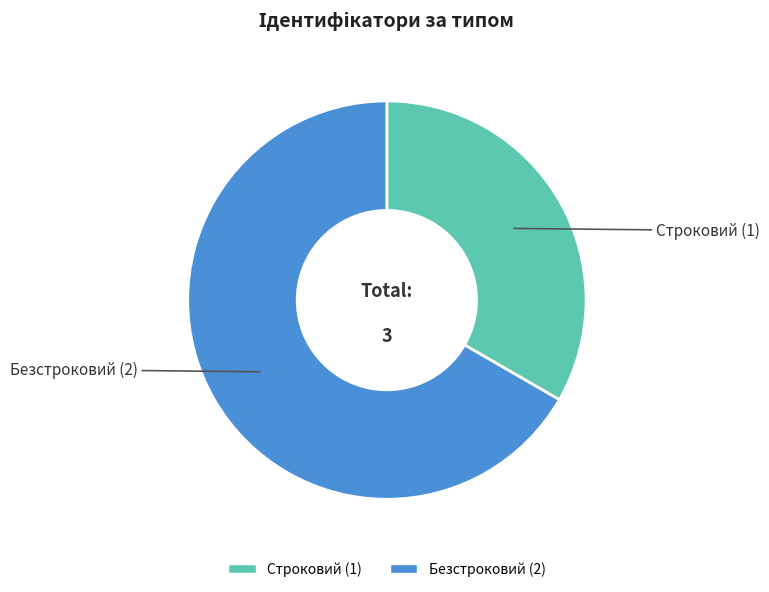

True or false: Безстроковий accounts for 67% of the total.

True